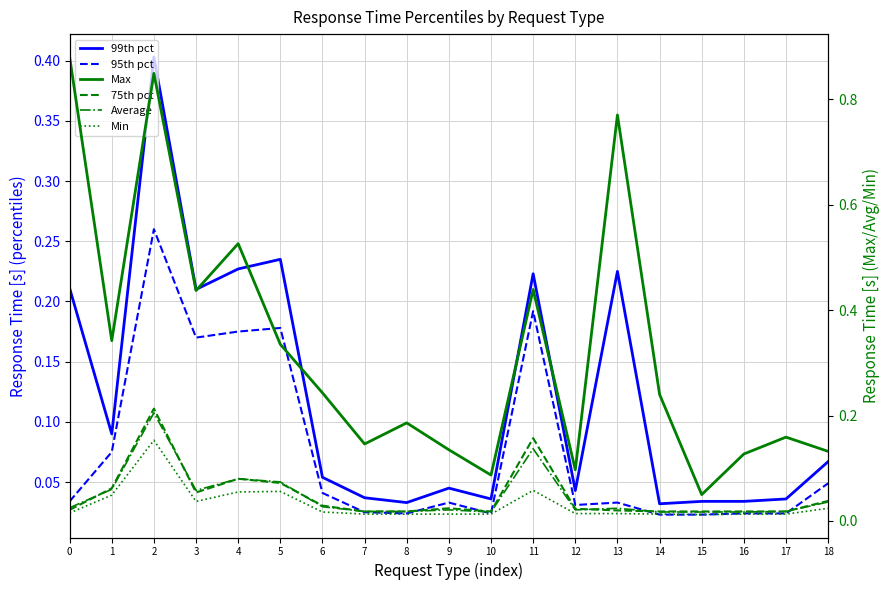

At which label does 75th pct reach its peak?

2